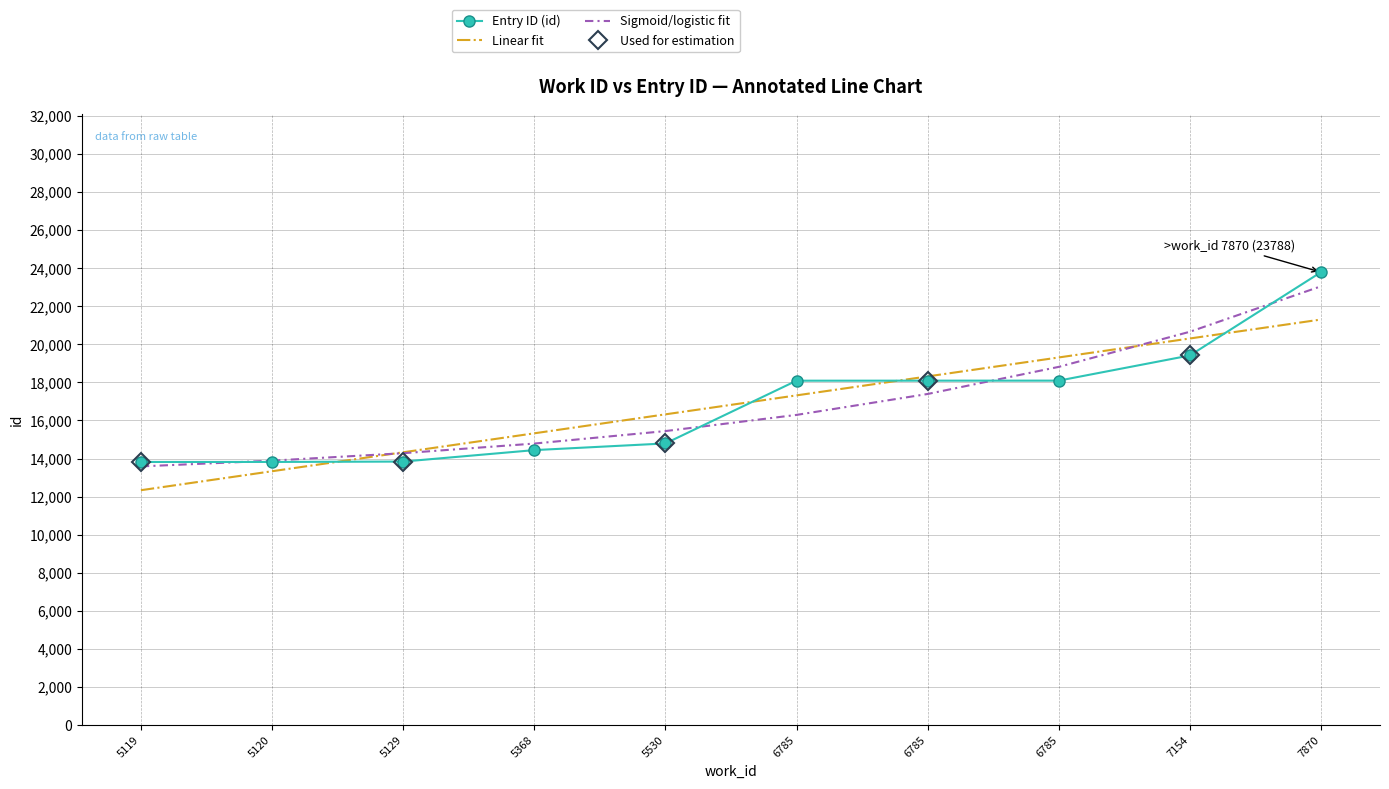

How many data points in Entry ID (id) are above 18089?

4